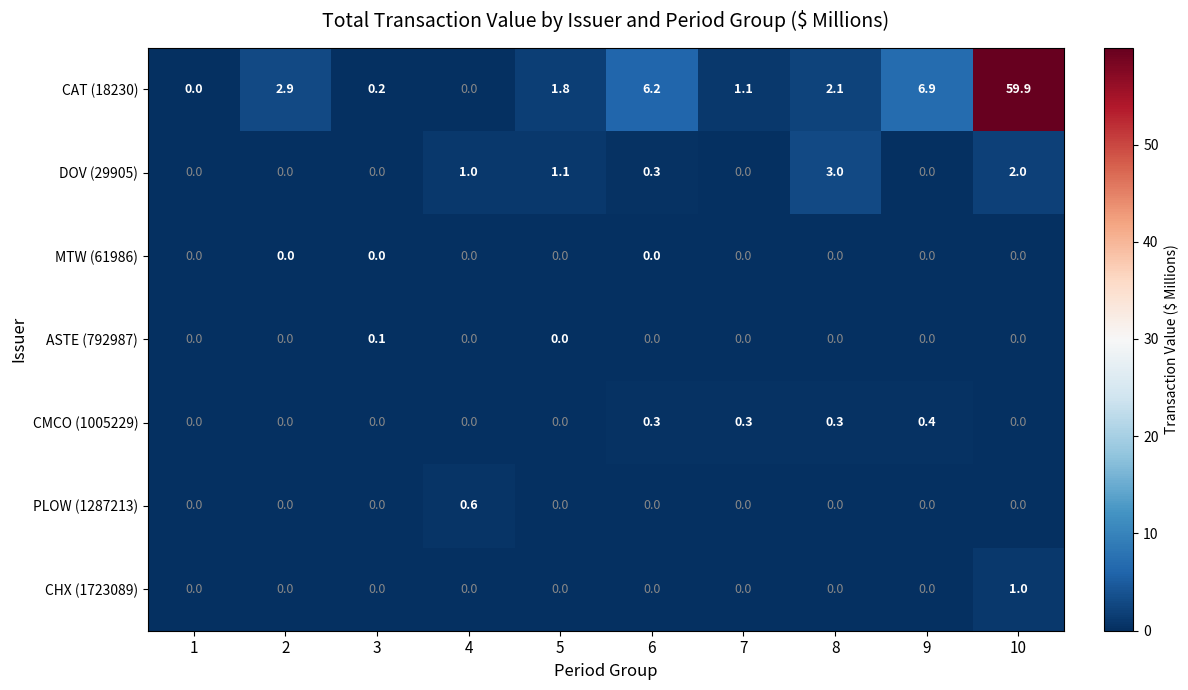

Which category has the highest value in the ASTE (792987) series?

3